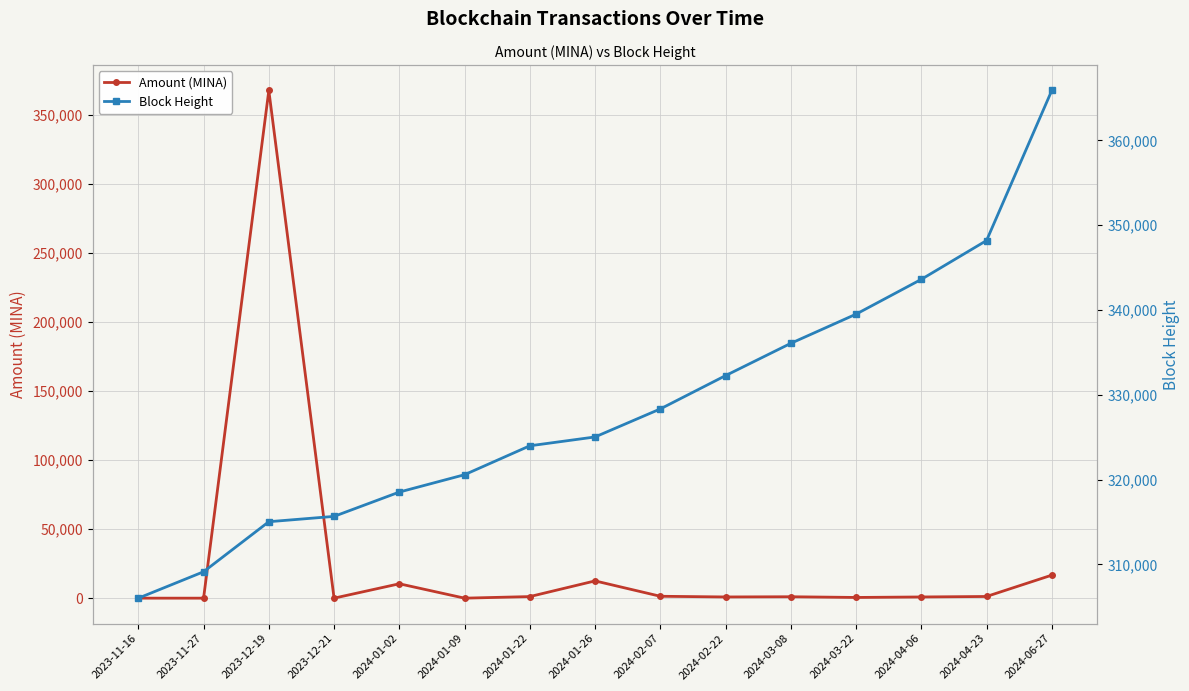

What are all the series names shown in the legend?

Amount (MINA), Block Height